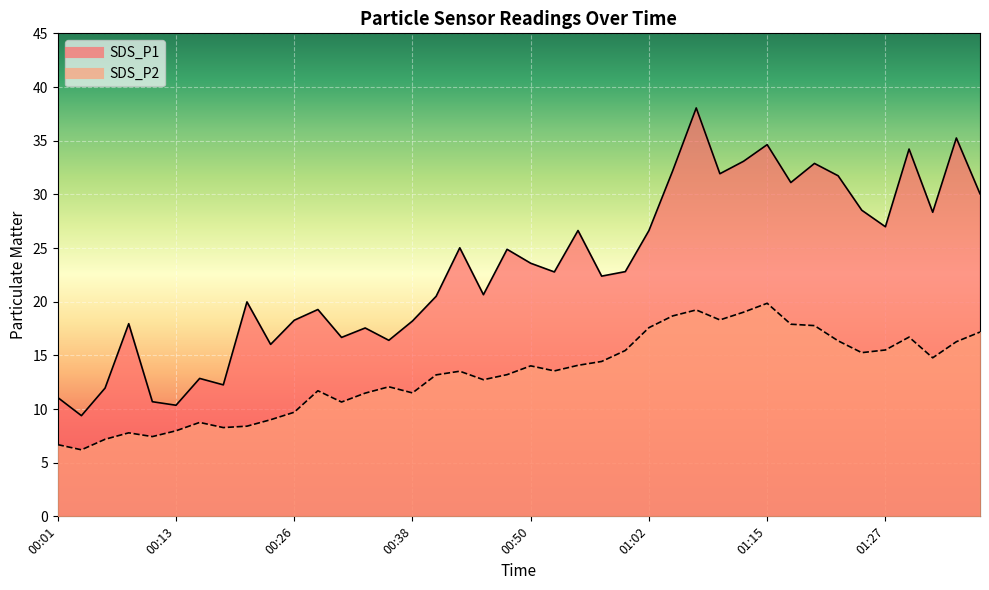

True or false: SDS_P1 and SDS_P2 intersect in this chart.

False